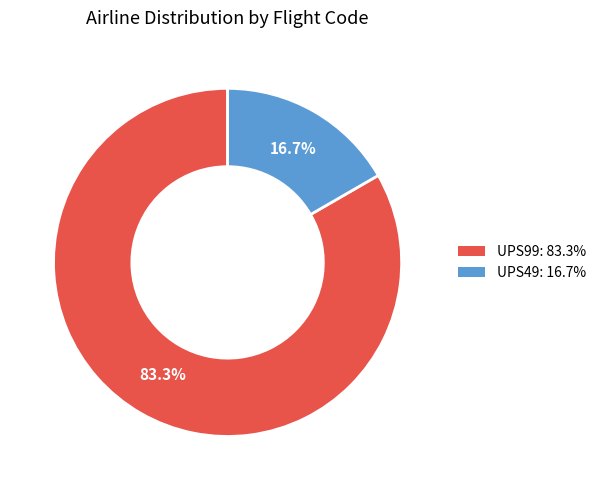

What is the largest slice in the pie chart?

UPS99